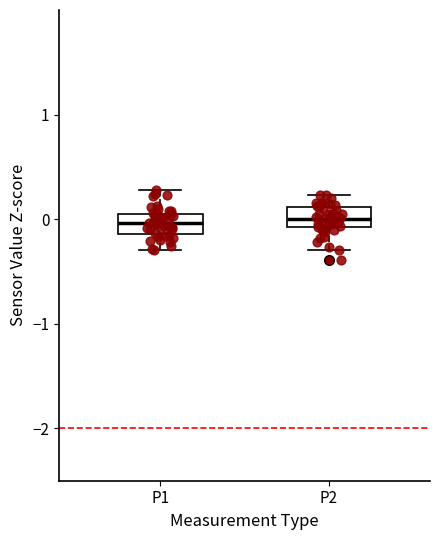

Reading left to right, transcribe this box plot: for each box, give where its median line is, the range the box spans, and where its two whiskers end, as read against the y-axis. The values are not printed on the chart, so give them approximately, as read against the axis.

P1: median 0.0 (inside the box), box -0.1 to 0.0, whiskers -0.3 to 0.3
P2: median 0.0, box -0.1 to 0.1, whiskers -0.3 to 0.2